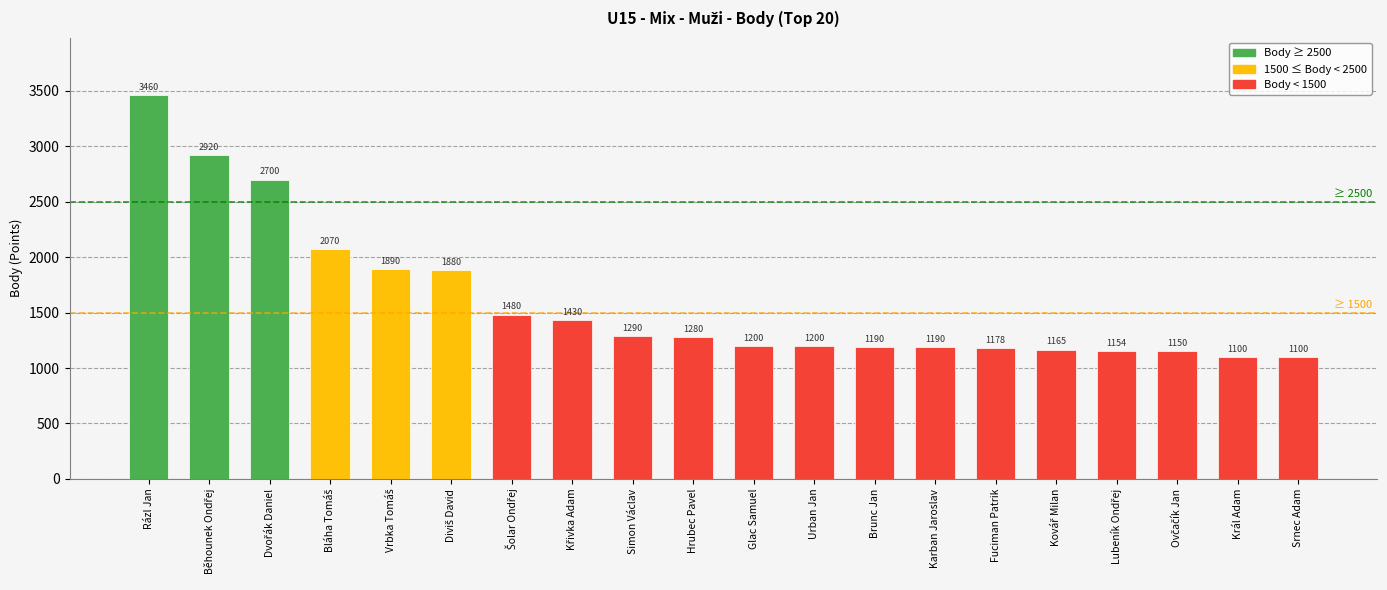

Where does the data first go above 1280?

Rázl Jan